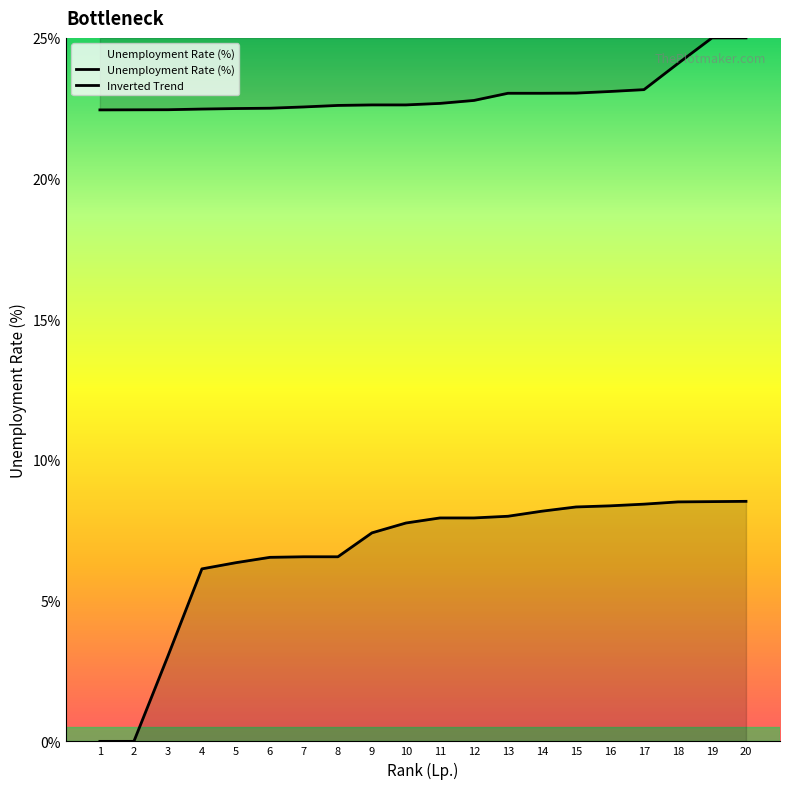

List the series in order of their peak value, highest first.

Inverted Trend, Unemployment Rate (%)